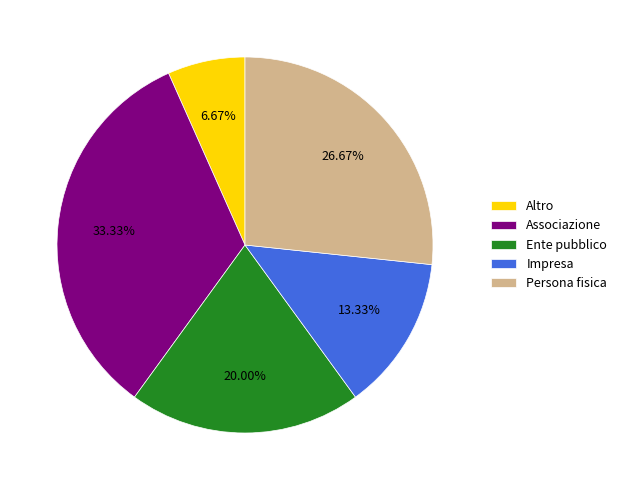

Which has a higher value, Impresa or Associazione?

Associazione